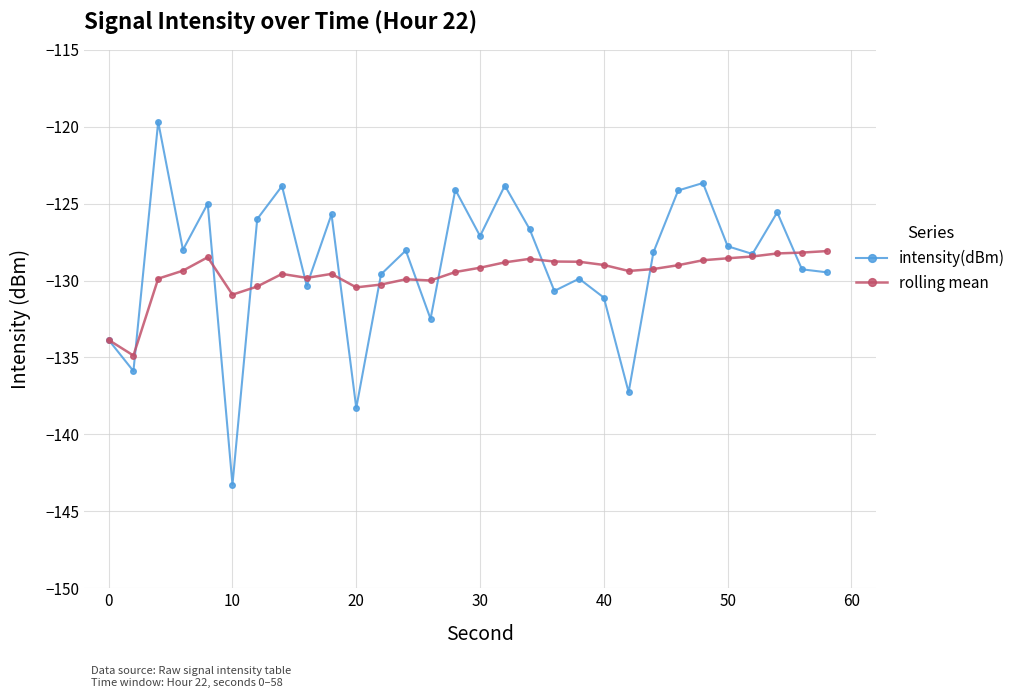

List the series in order of their overall mean, highest first.

intensity(dBm), rolling mean